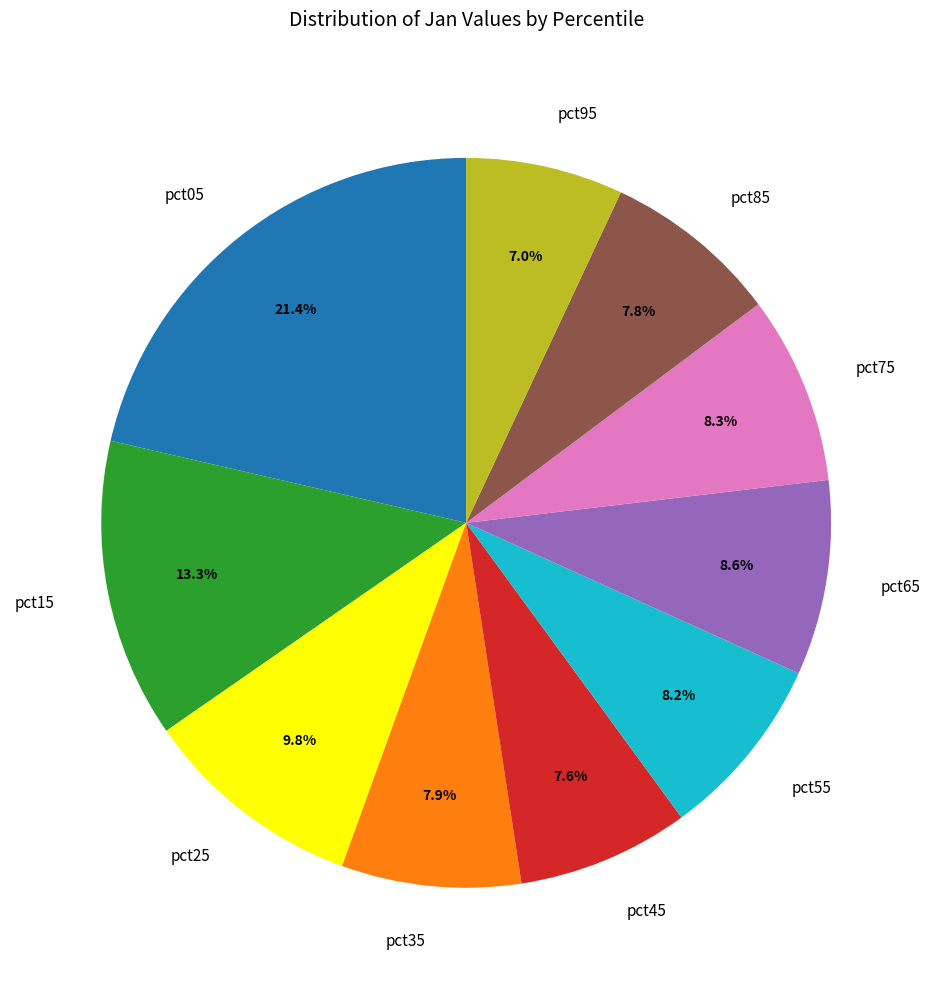

To the nearest percent, what percentage of the pie is pct15?

13%